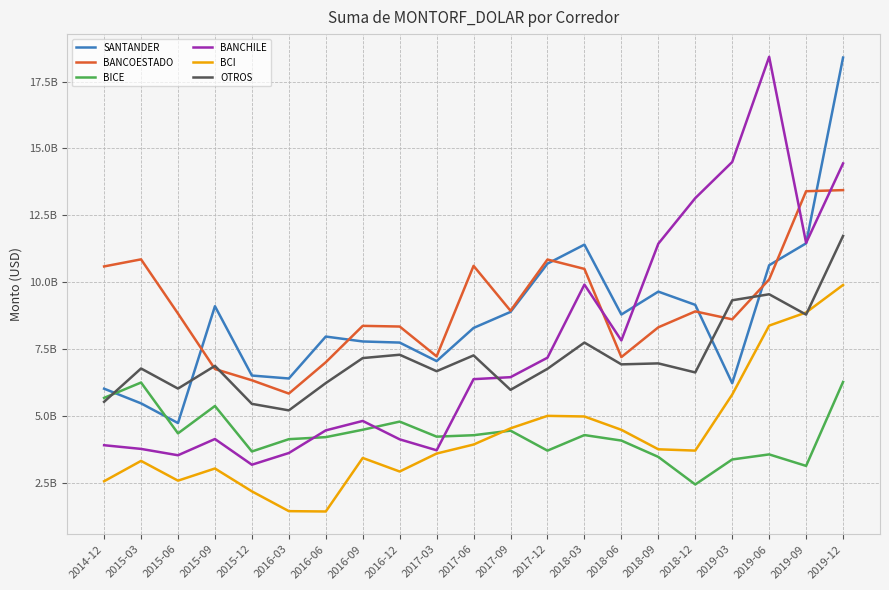

Is this an area chart (filled region under the line)?

No